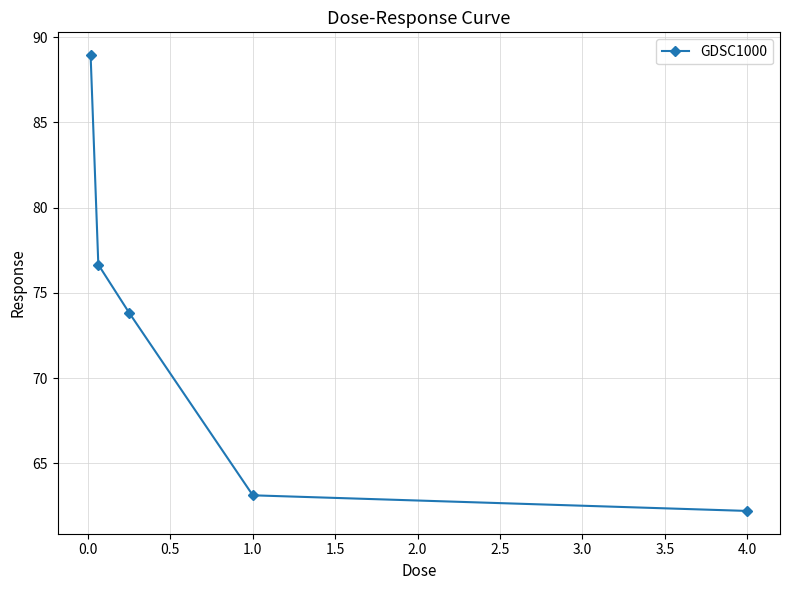

What is the maximum value shown in the chart?

88.9